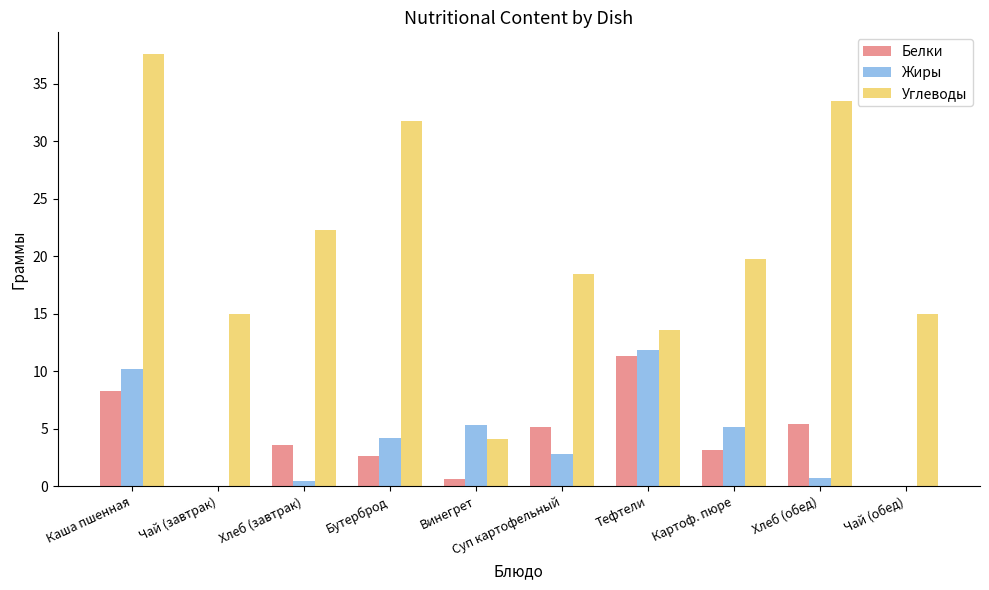

What is the difference between the Жиры values at Бутерброд and Тефтели?

7.7